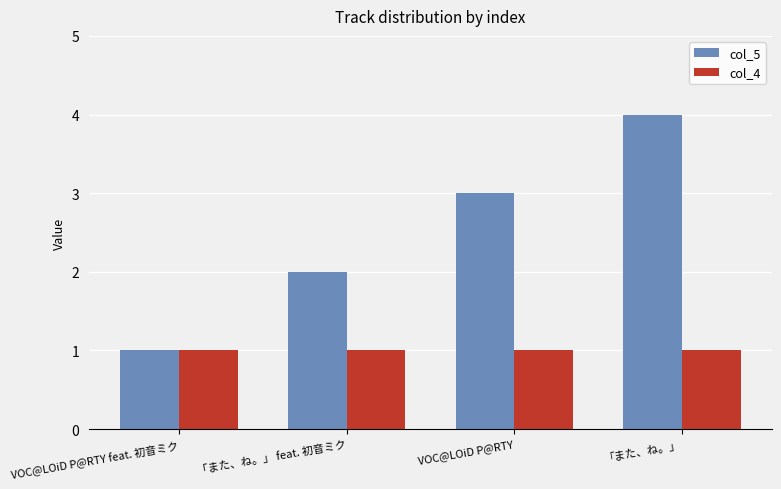

How many groups of bars are there?

4